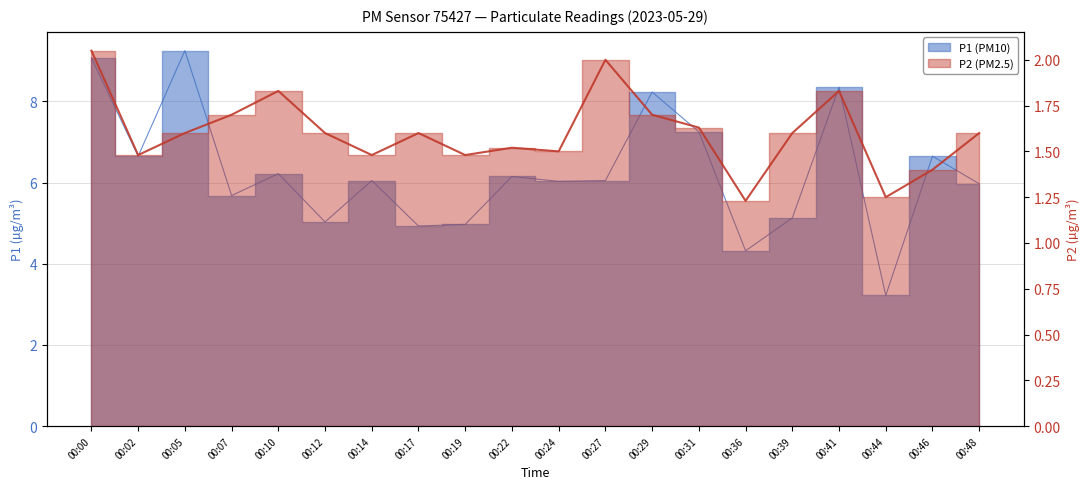

True or false: P2 and P1 intersect in this chart.

False